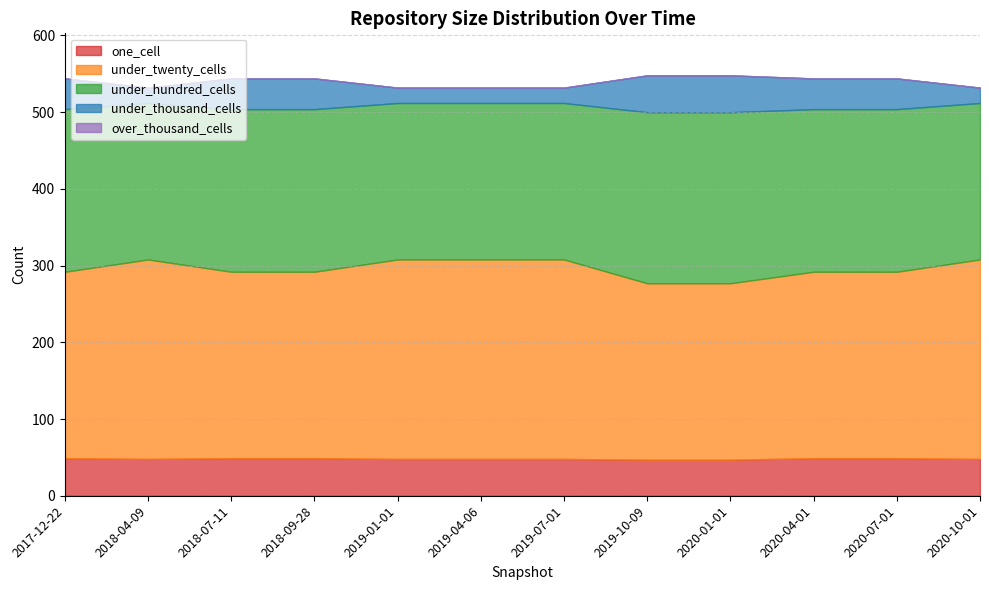

After their last crossing, which series has the higher values: under_thousand_cells or one_cell?

one_cell